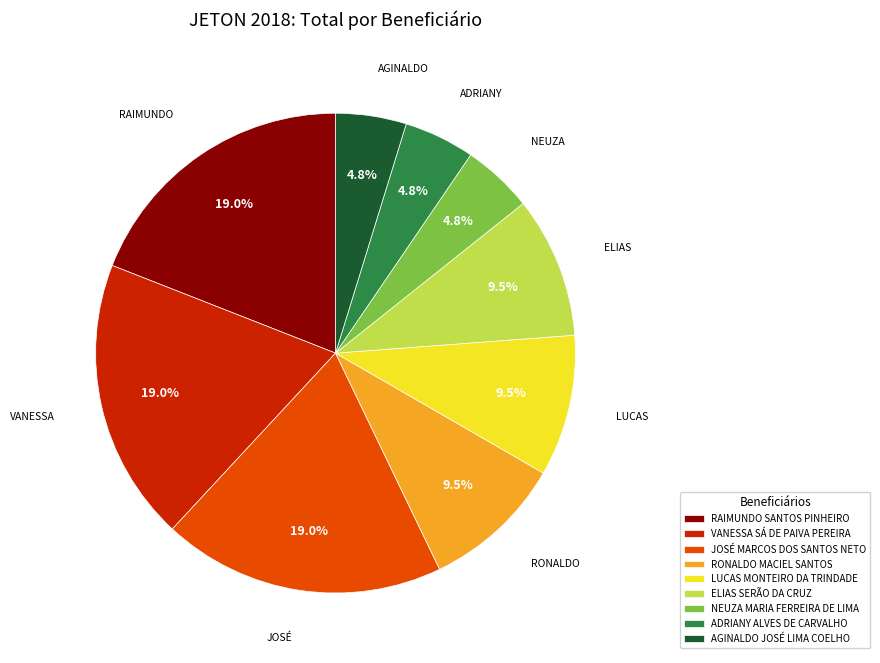

Is there any slice that represents more than half of the pie?

No